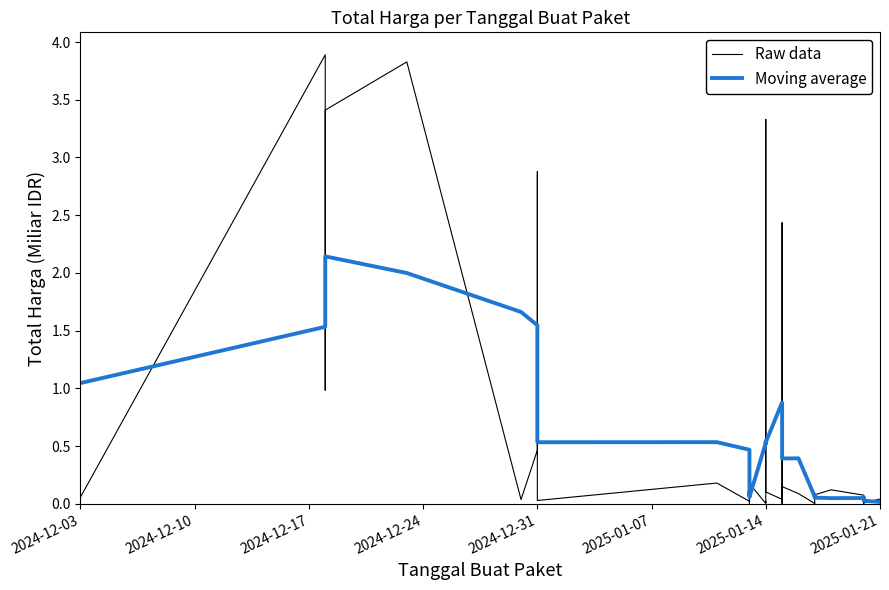

Reading left to right, transcribe all the data shown in this chart.

Raw data: 0.1	3.9	2.4	1.0	3.4	3.8	0.0	0.5	2.9	0.0	0.2	0.0	0.1	0.0	0.0	0.2	0.2	0.0	0.0	0.0	3.3	0.1	0.0	0.2	0.1	2.4	0.0	0.1	0.1	0.0	0.0	0.1	0.1	0.1	0.0	0.1	0.0	0.0
Moving average: 1.0	1.5	2.1	2.1	2.1	2.0	1.7	1.5	1.1	0.5	0.5	0.5	0.1	0.1	0.1	0.1	0.1	0.5	0.5	0.5	0.5	0.5	0.9	0.9	0.4	0.4	0.4	0.4	0.4	0.1	0.1	0.1	0.0	0.0	0.1	0.0	0.0	0.0